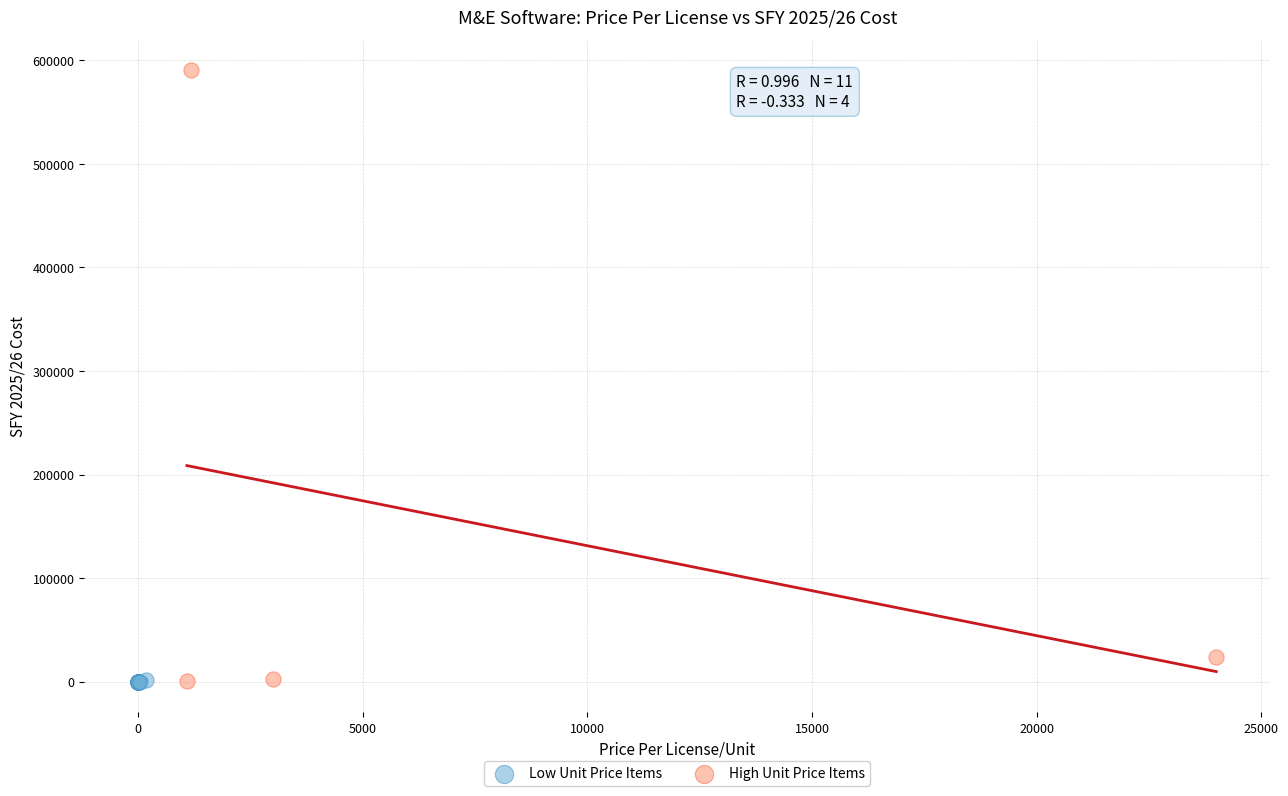

What are all the series names shown in the legend?

Low Unit Price Items, High Unit Price Items